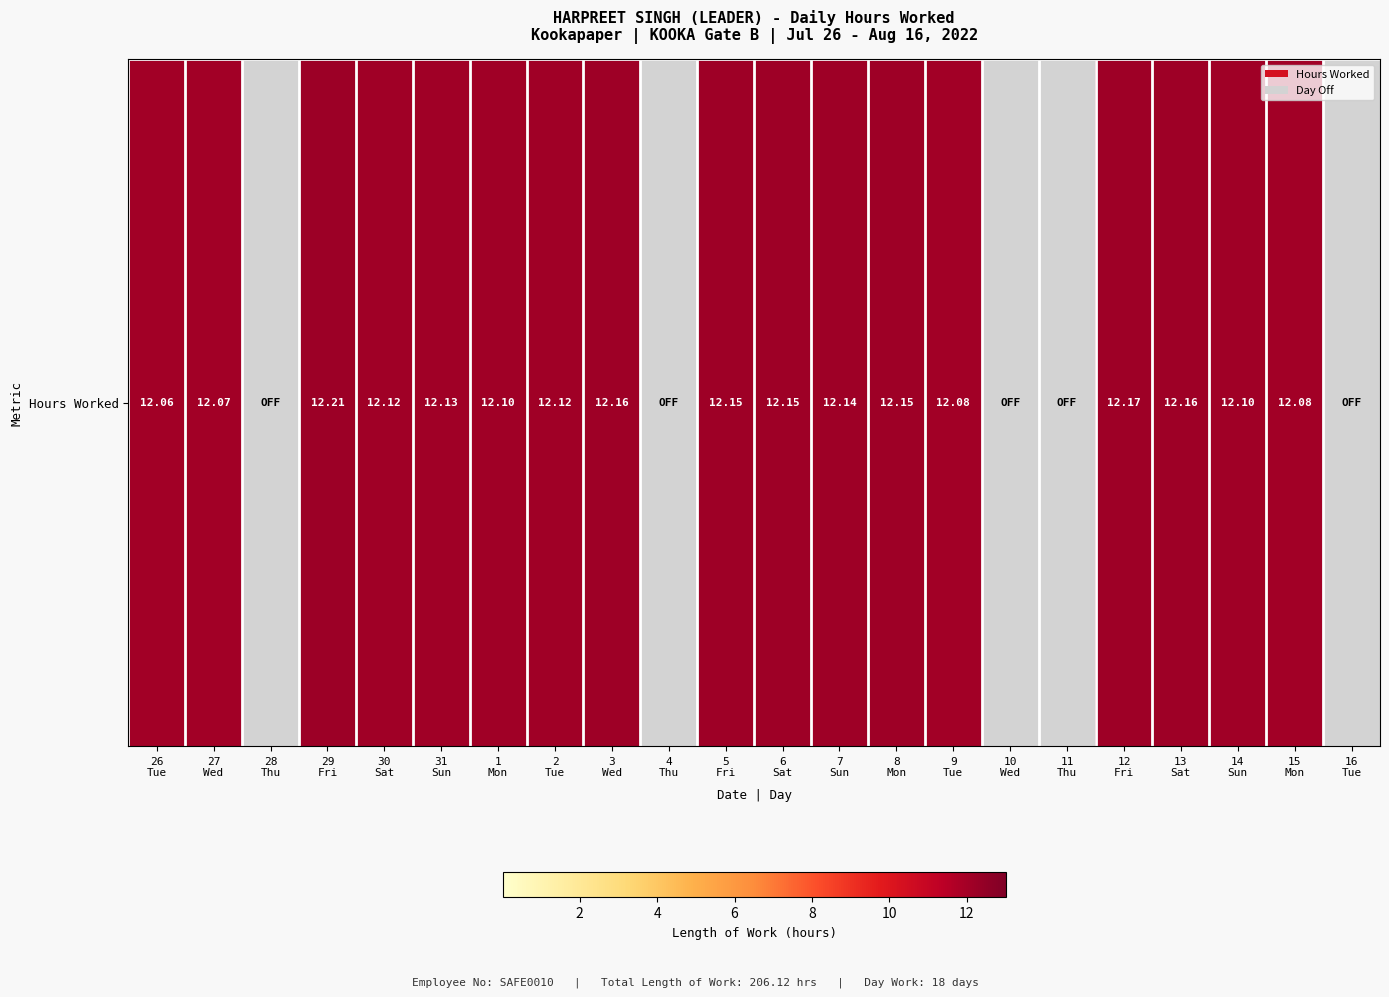

Which label corresponds to the smallest value in the chart?

28
Thu